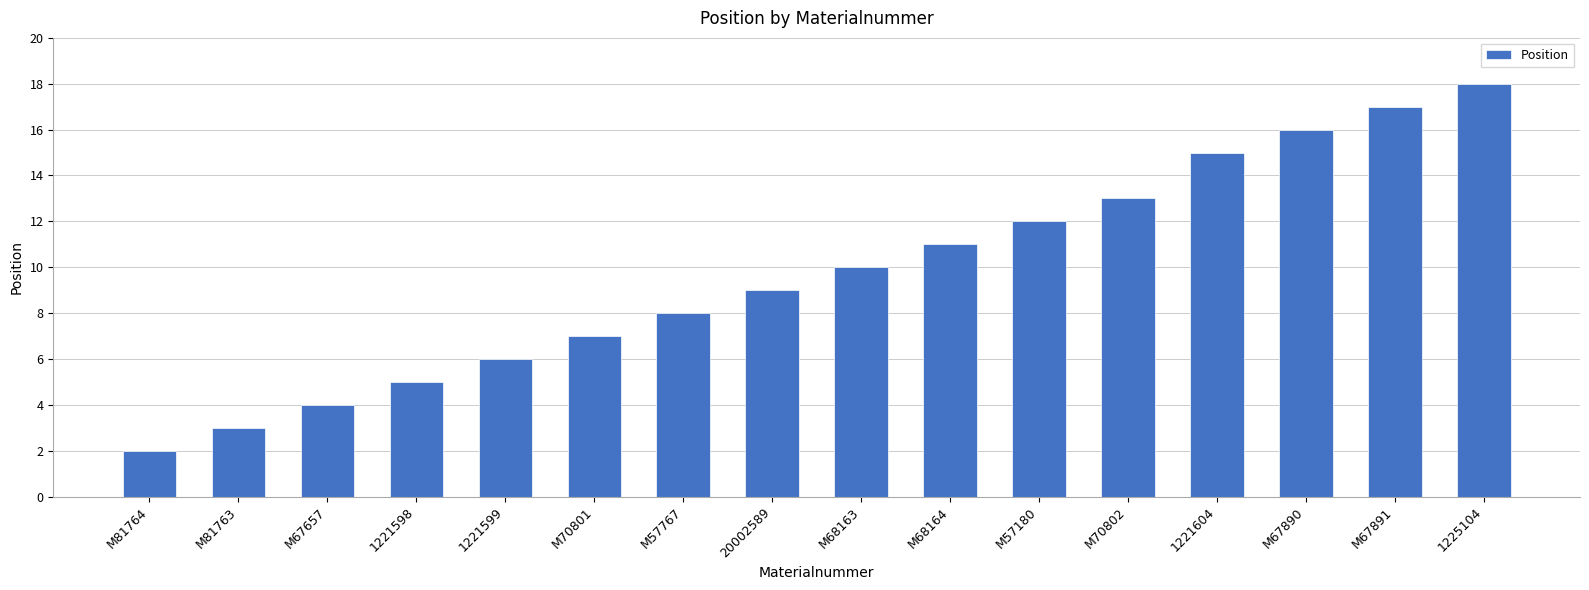

Where is the data nearest to the value 10?

M68163